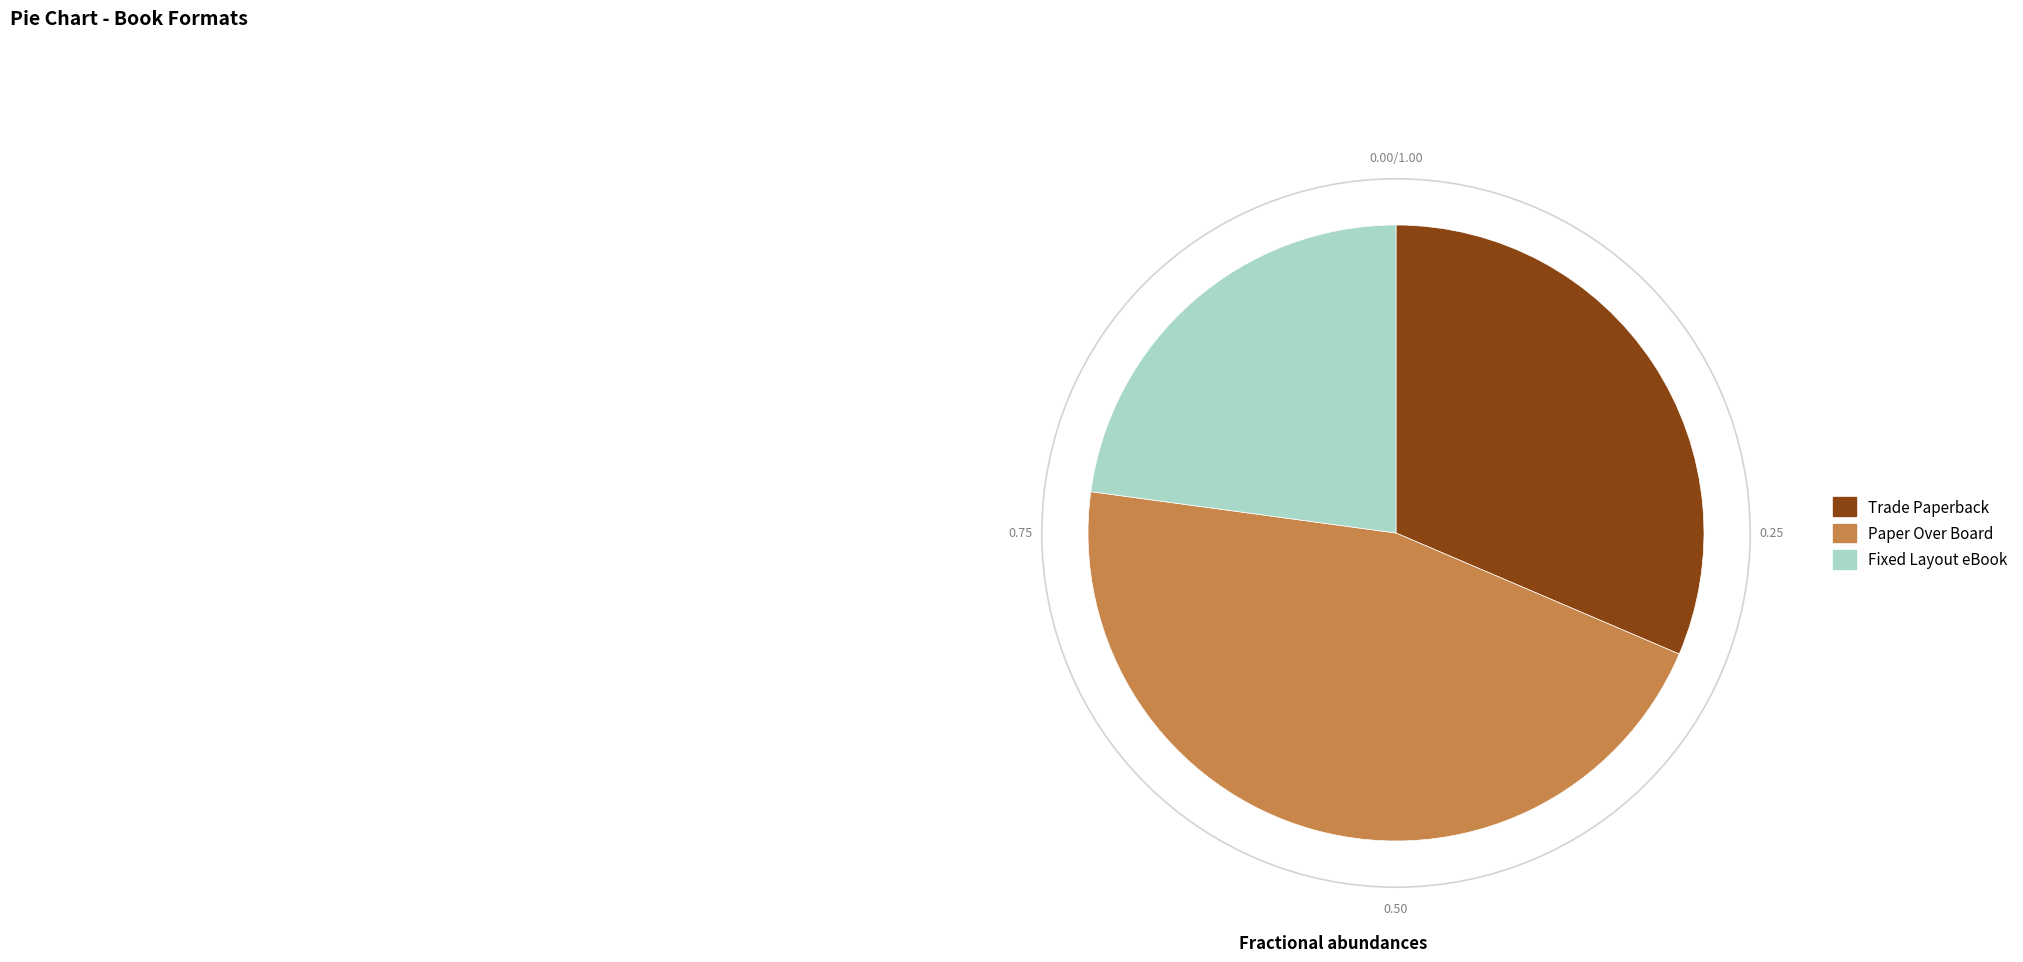

Rank the categories by value from lowest to highest.

Fixed Layout eBook, Trade Paperback, Paper Over Board